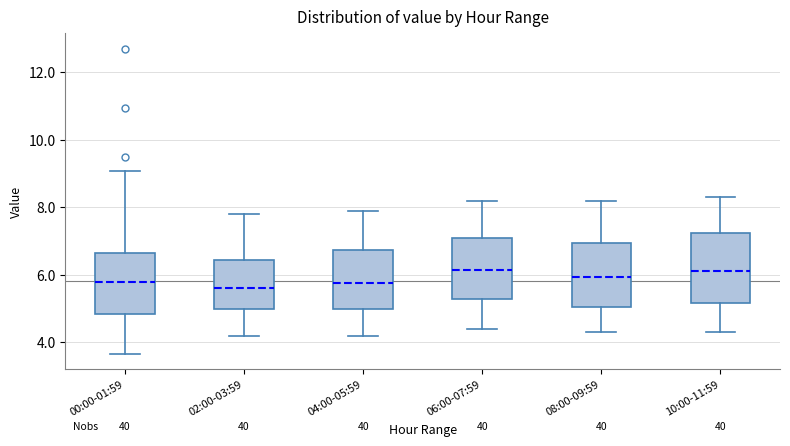

Reading left to right, read every box against the y-axis: the position of its median line, the range the box covers, and the ends of its whiskers. The values are not printed on the chart, so give them approximately, as read against the axis.

00:00-01:59: median 5.8, box 4.8 to 6.6, whiskers 3.6 to 9.0
02:00-03:59: median 5.6, box 5.0 to 6.4, whiskers 4.2 to 7.8
04:00-05:59: median 5.8, box 5.0 to 6.8, whiskers 4.2 to 8.0
06:00-07:59: median 6.2, box 5.2 to 7.2, whiskers 4.4 to 8.2
08:00-09:59: median 6.0, box 5.0 to 7.0, whiskers 4.4 to 8.2
10:00-11:59: median 6.2, box 5.2 to 7.2, whiskers 4.4 to 8.4